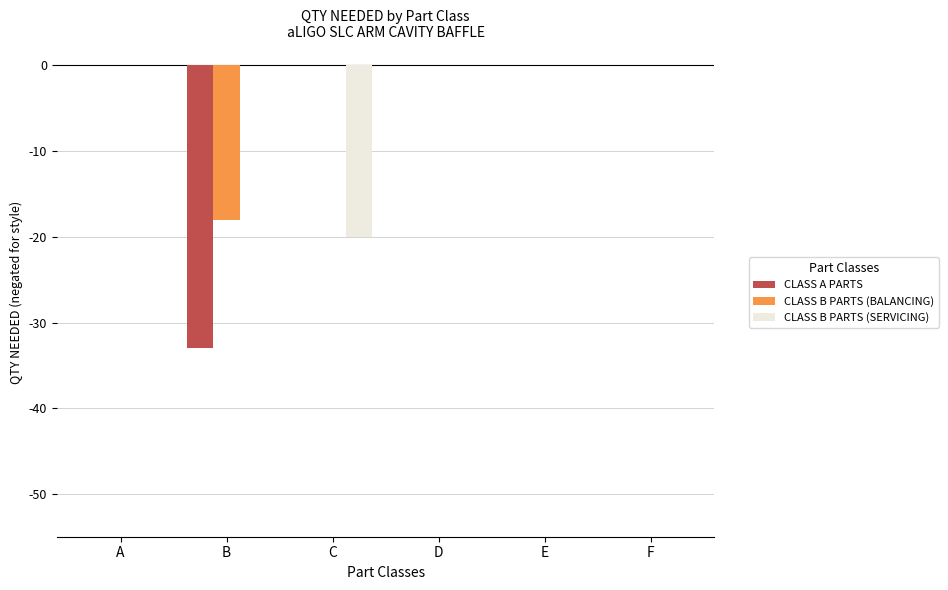

Reading left to right, what are all the values shown in this chart?

CLASS A PARTS: A=0	B=-33	C=0	D=0	E=0	F=0
CLASS B PARTS (BALANCING): A=0	B=-18	C=0	D=0	E=0	F=0
CLASS B PARTS (SERVICING): A=0	B=0	C=-20	D=0	E=0	F=0